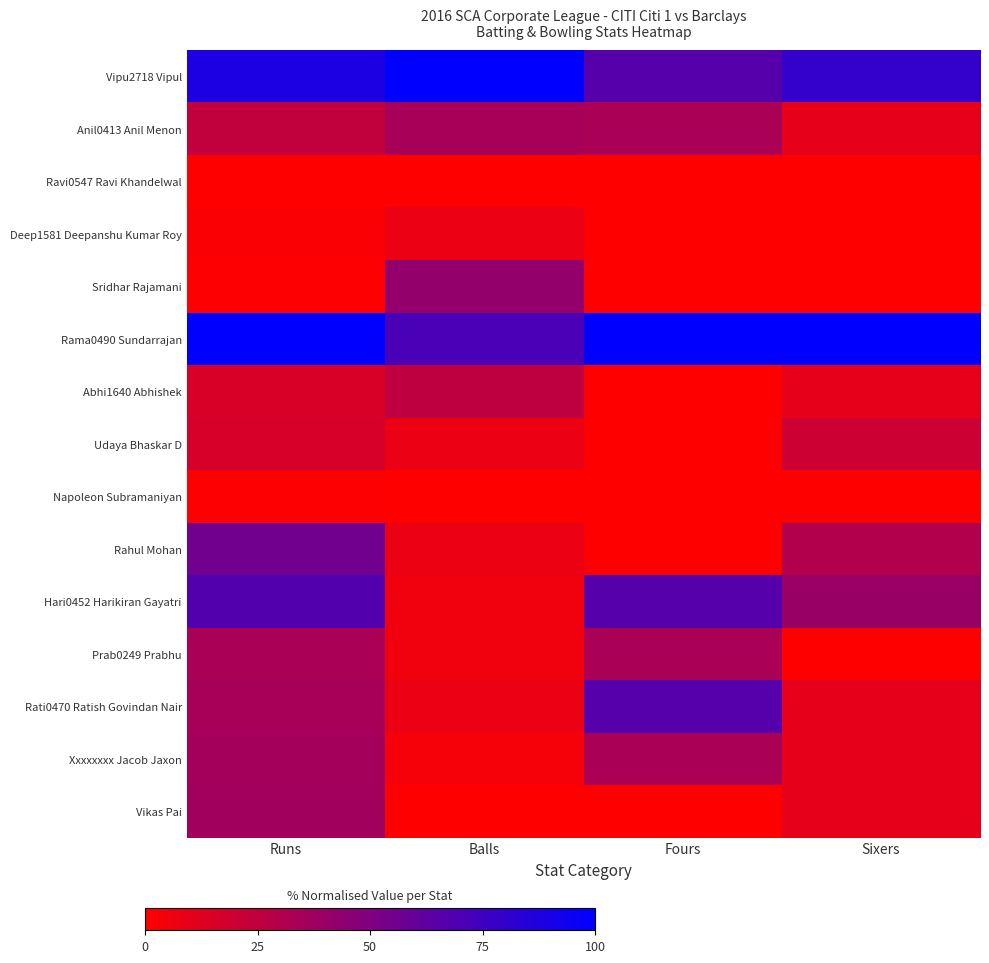

List the series in order of their peak value, highest first.

Vipu2718 Vipul, Rama0490 Sundarrajan, Hari0452 Harikiran Gayatri, Rati0470 Ratish Govindan Nair, Rahul Mohan, Sridhar Rajamani, Vikas Pai, Xxxxxxxx Jacob Jaxon, Anil0413 Anil Menon, Prab0249 Prabhu, Abhi1640 Abhishek, Udaya Bhaskar D, Deep1581 Deepanshu Kumar Roy, Napoleon Subramaniyan, Ravi0547 Ravi Khandelwal